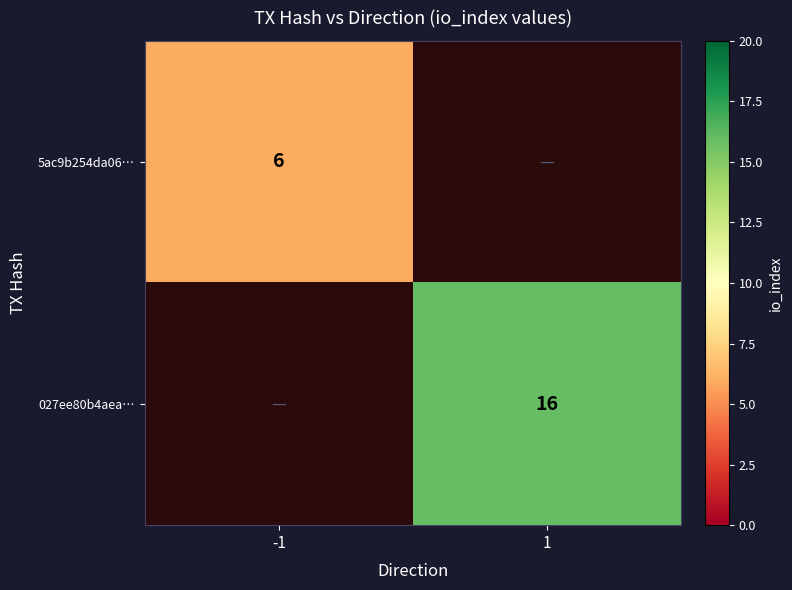

What is the difference between the highest and lowest values at -1?

6